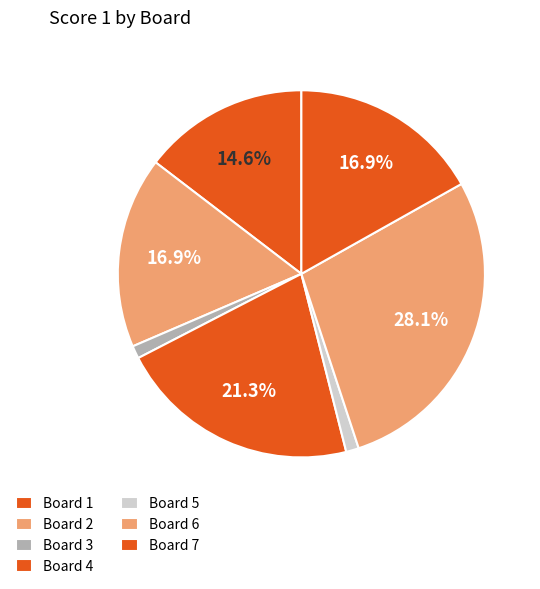

True or false: Board 4 accounts for 21% of the total.

True